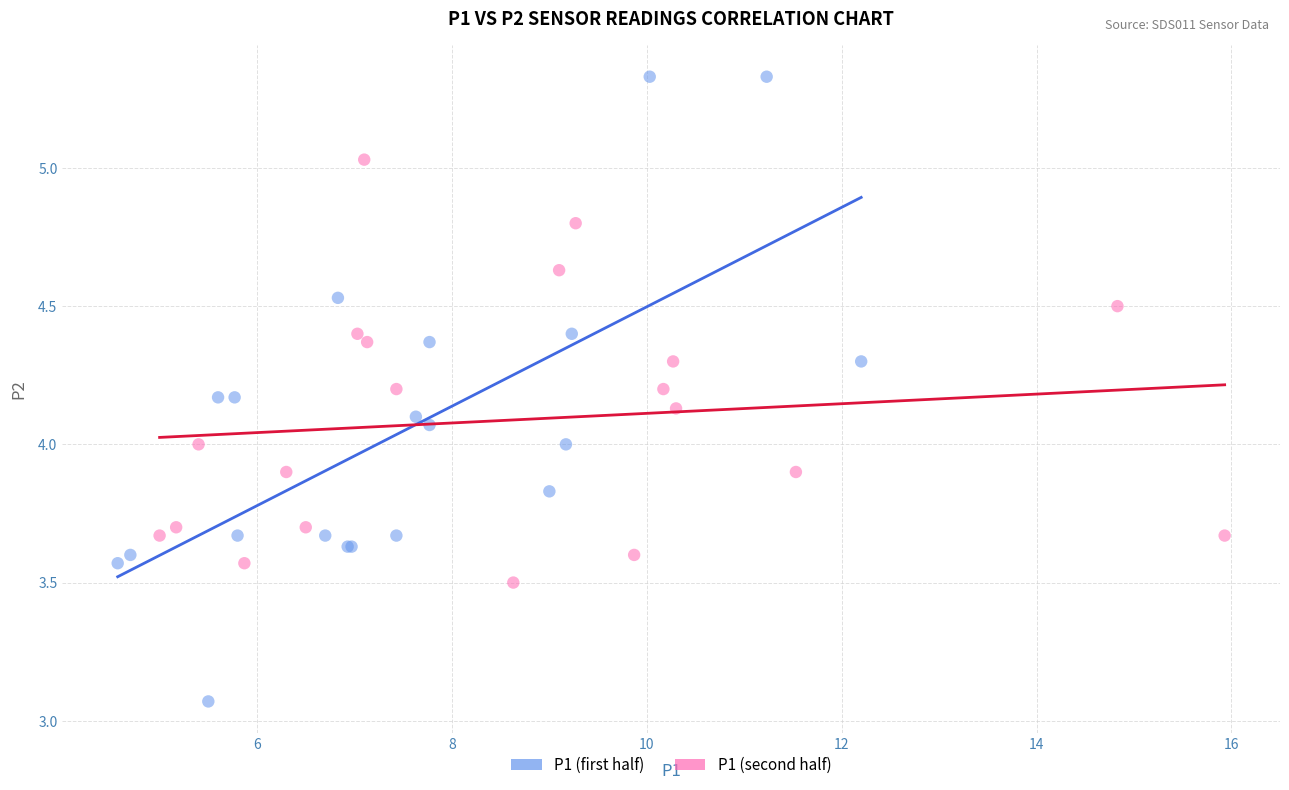

What are all the series names shown in the legend?

P1 (first half), P1 (second half)